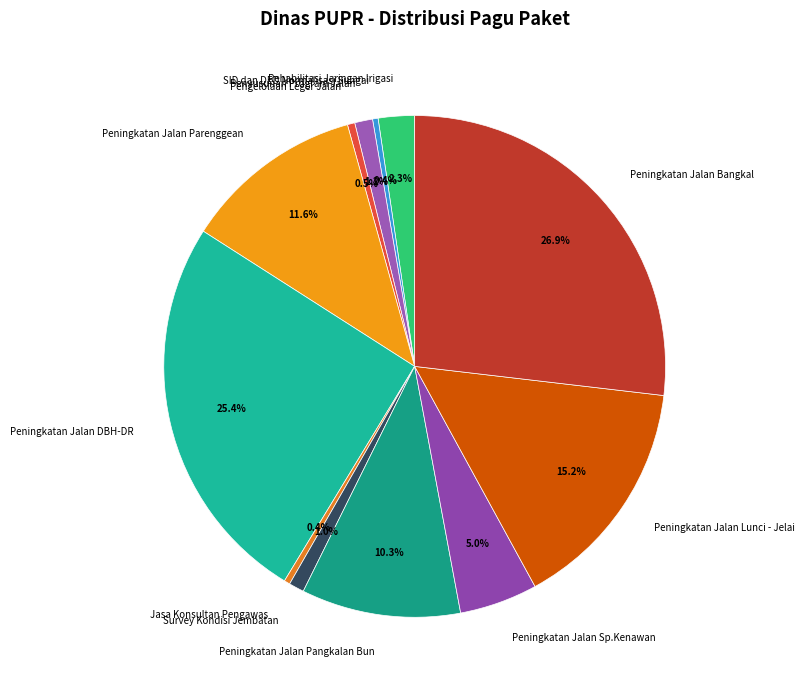

What portion of the pie excludes Survey Kondisi Jembatan?

99.0%